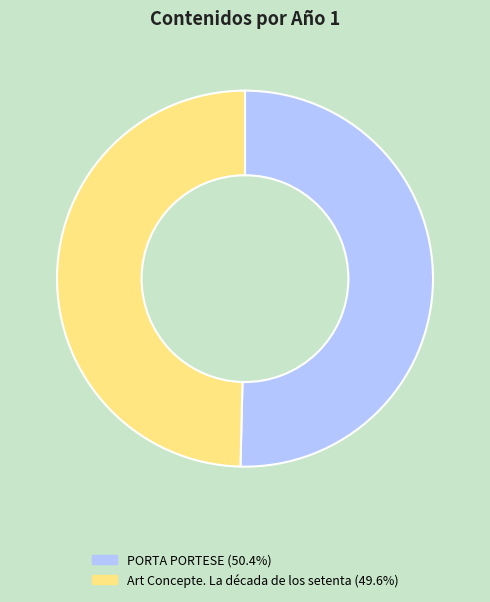

Count the number of slices in the pie.

2